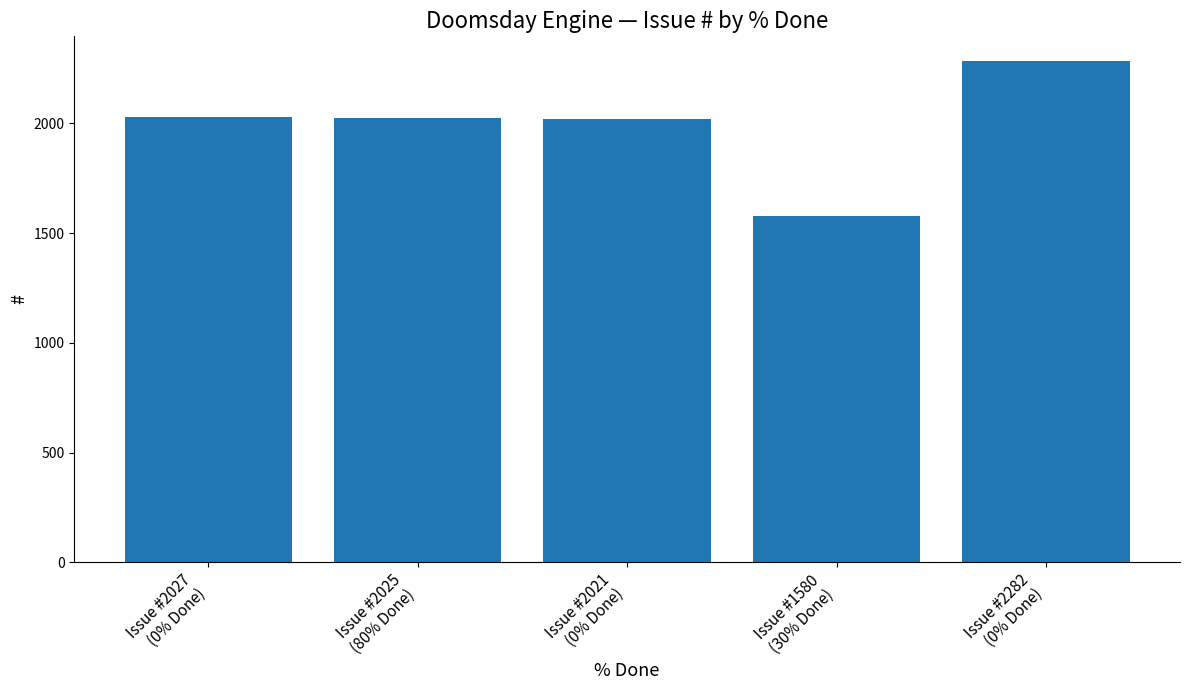

The value at Issue #2027
(0% Done) is 2027. True or false?

True